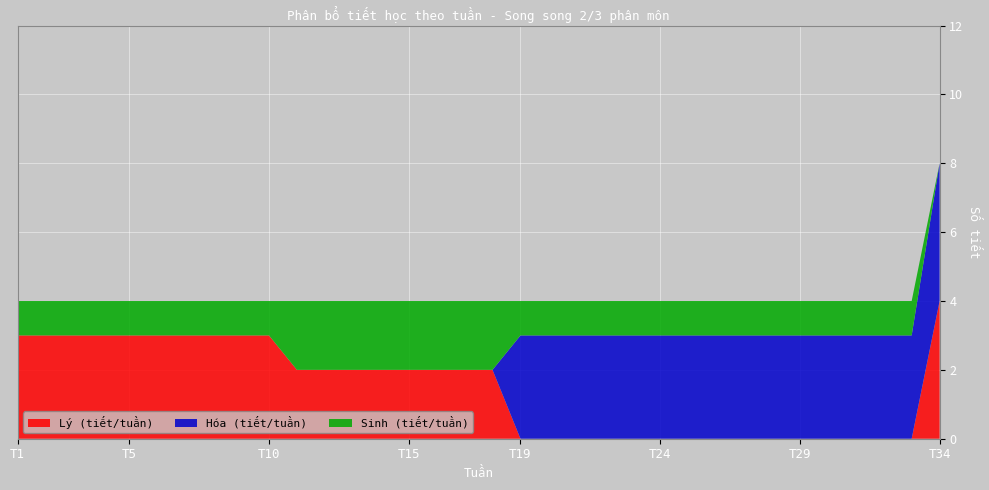

Reading left to right, extract all data points from this chart.

Lý (tiết/tuần): T1=3	T2=3	T3=3	T4=3	T5=3	T6=3	T7=3	T8=3	T9=3	T10=3	T11=2	T12=2	T13=2	T14=2	T15=2	T16=2	T17=2	T18=2	T19=0	T20=0	T21=0	T22=0	T23=0	T24=0	T25=0	T26=0	T27=0	T28=0	T29=0	T30=0	T31=0	T32=0	T33=0	T34=4
Hóa (tiết/tuần): T1=0	T2=0	T3=0	T4=0	T5=0	T6=0	T7=0	T8=0	T9=0	T10=0	T11=0	T12=0	T13=0	T14=0	T15=0	T16=0	T17=0	T18=0	T19=3	T20=3	T21=3	T22=3	T23=3	T24=3	T25=3	T26=3	T27=3	T28=3	T29=3	T30=3	T31=3	T32=3	T33=3	T34=4
Sinh (tiết/tuần): T1=1	T2=1	T3=1	T4=1	T5=1	T6=1	T7=1	T8=1	T9=1	T10=1	T11=2	T12=2	T13=2	T14=2	T15=2	T16=2	T17=2	T18=2	T19=1	T20=1	T21=1	T22=1	T23=1	T24=1	T25=1	T26=1	T27=1	T28=1	T29=1	T30=1	T31=1	T32=1	T33=1	T34=0